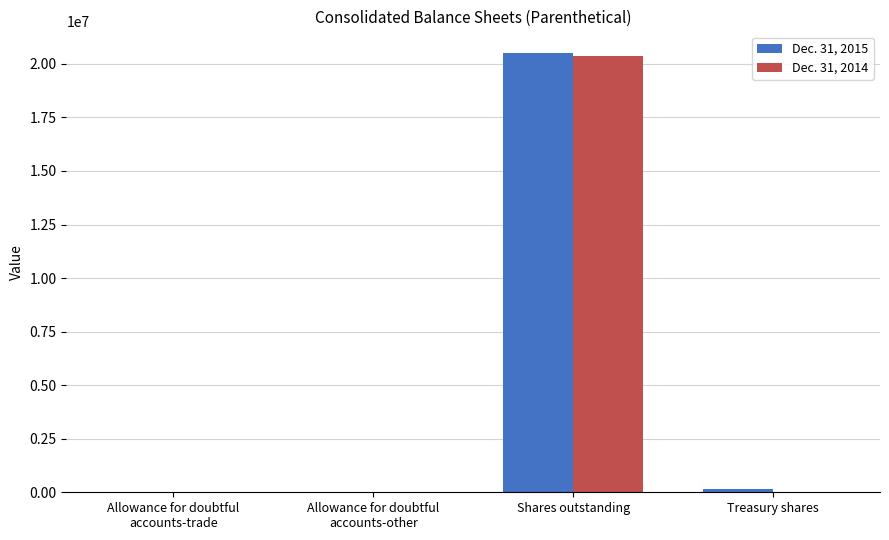

At which category is the sum across all series the highest?

Shares outstanding